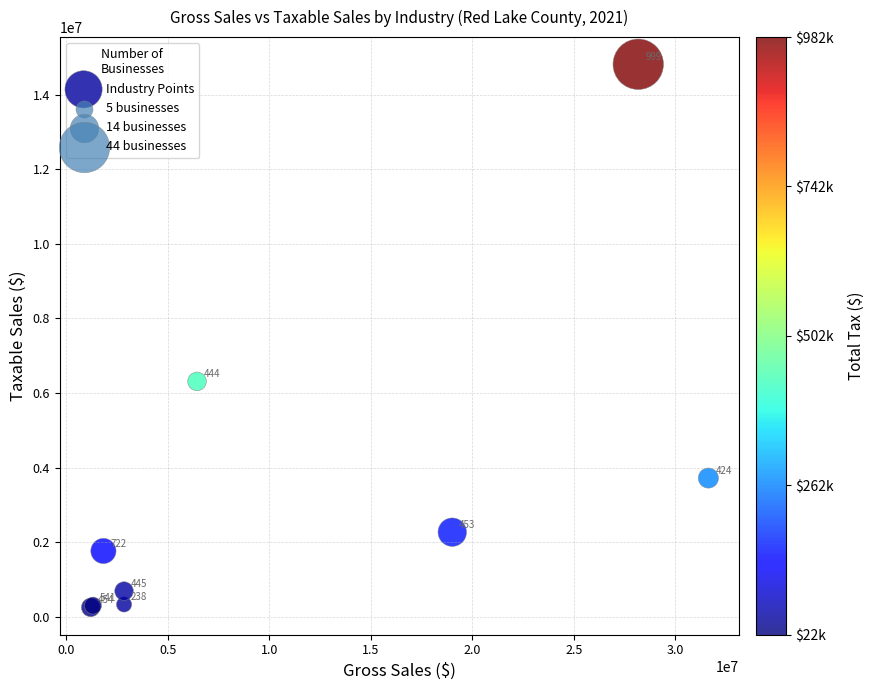

What Y value in the scatter plot is closest to 7533867?

6311747